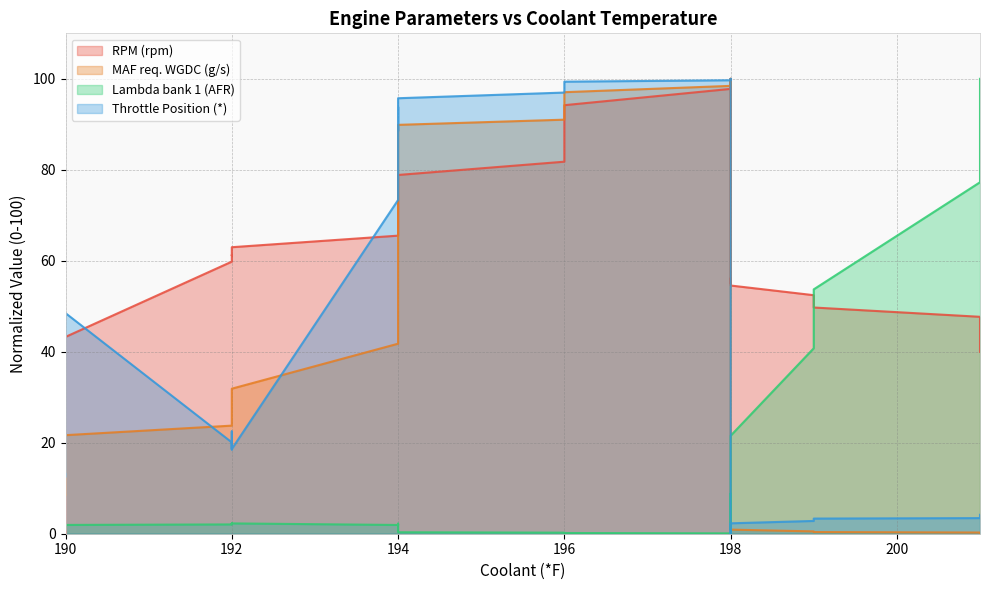

At which label does MAF req. WGDC (g/s) first exceed 24?

192